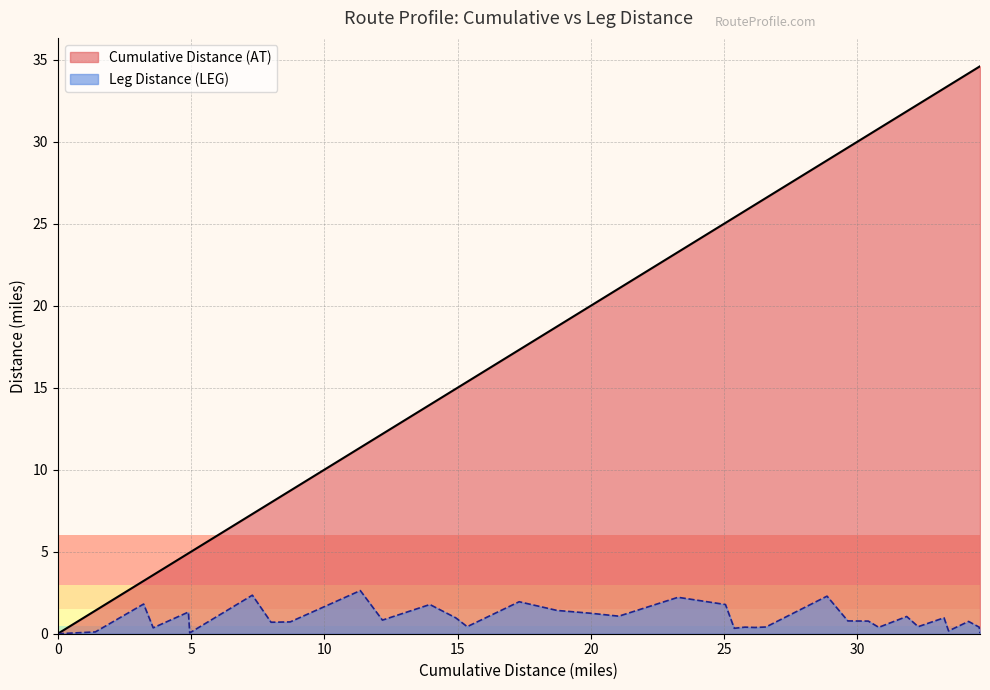

Rank the series at 34.17 from lowest to highest value.

Leg Distance (LEG), Cumulative Distance (AT)